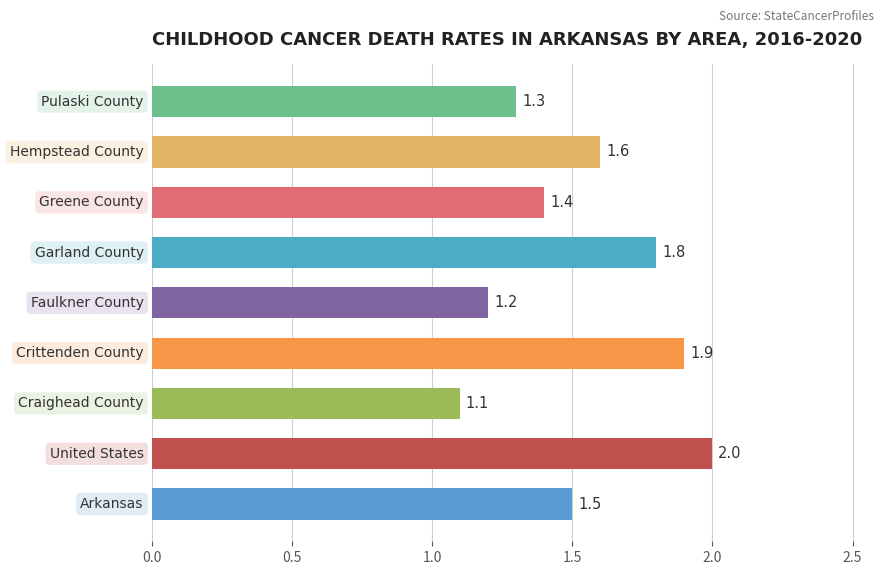

Count the values in the range 1 to 2.

9